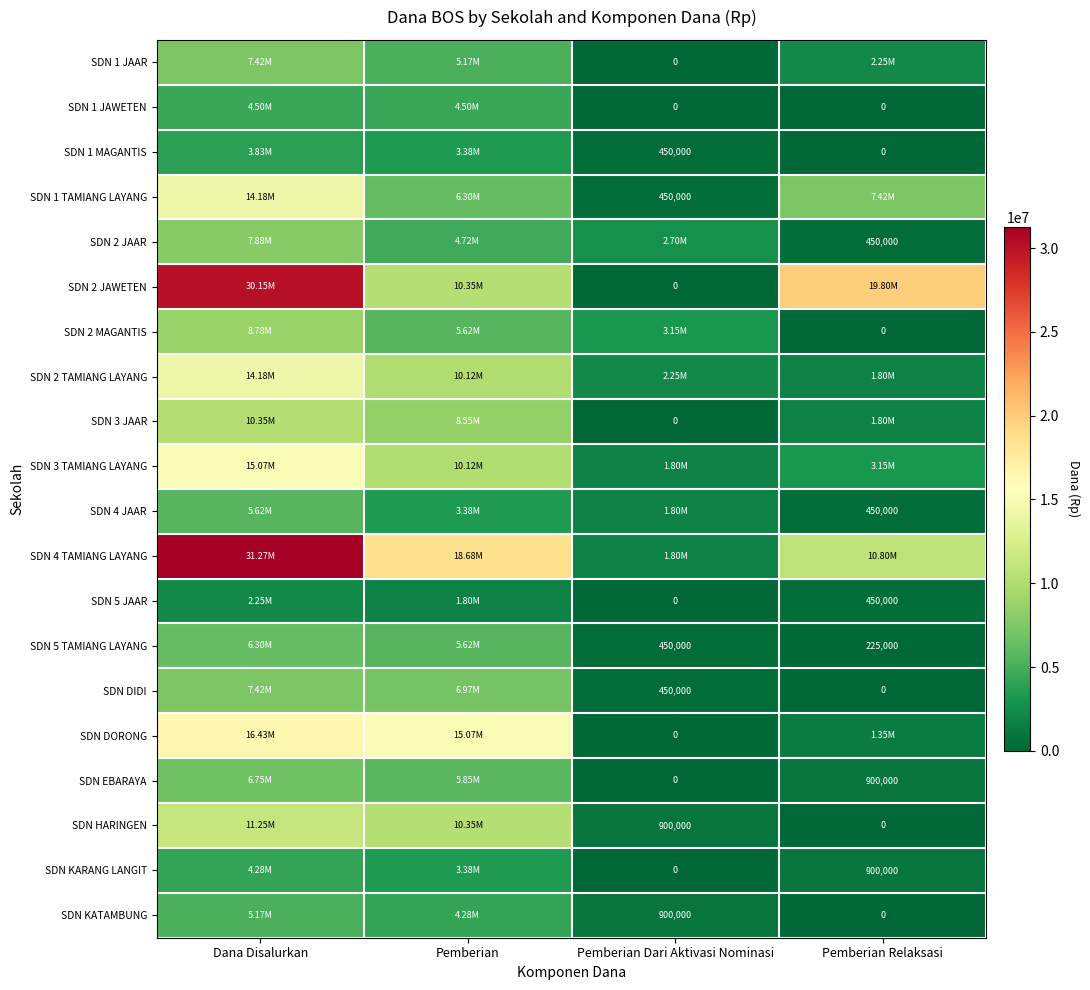

What is the difference between the SDN 1 MAGANTIS values at Pemberian Relaksasi and Pemberian Dari Aktivasi Nominasi?

450000